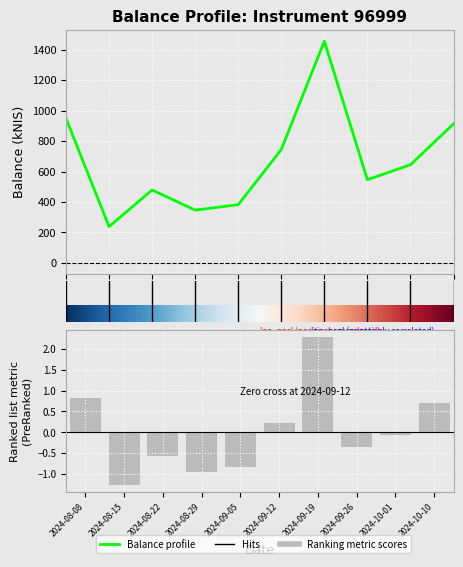

How many data points are above 644?

5